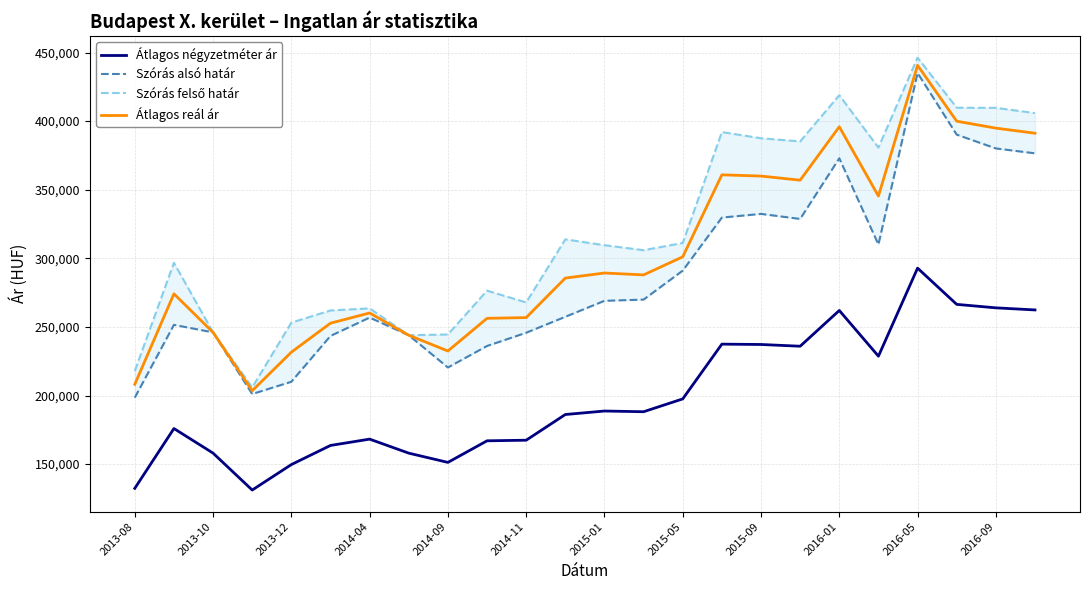

True or false: Átlagos négyzetméter ár and Átlagos reál ár cross at least once.

False